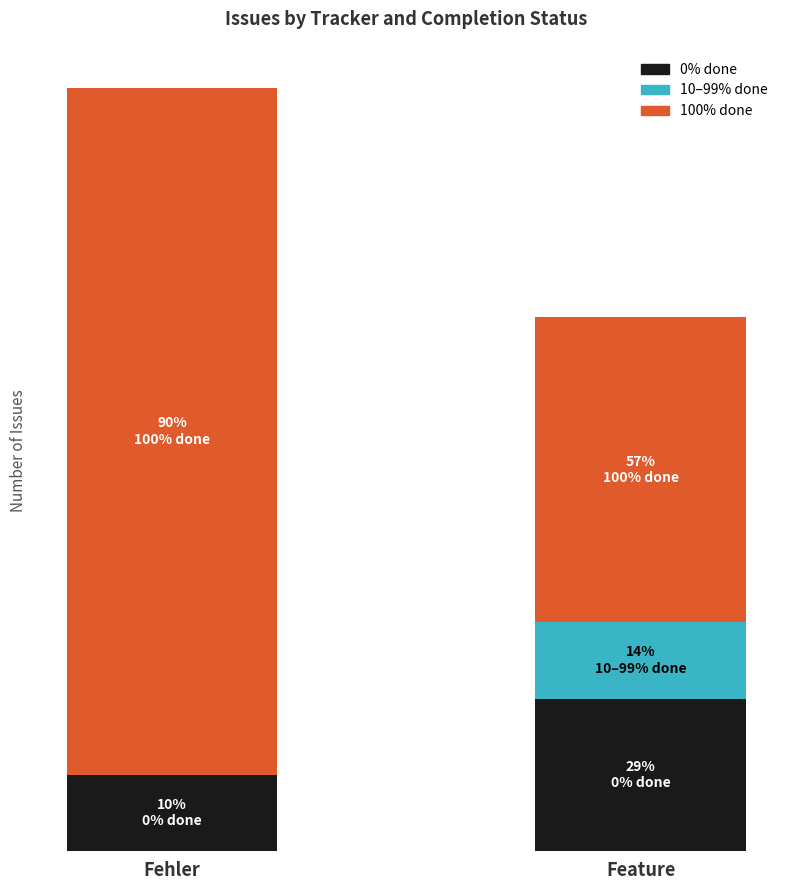

What is the value of the 0% done bar at the 1st from the left?

1